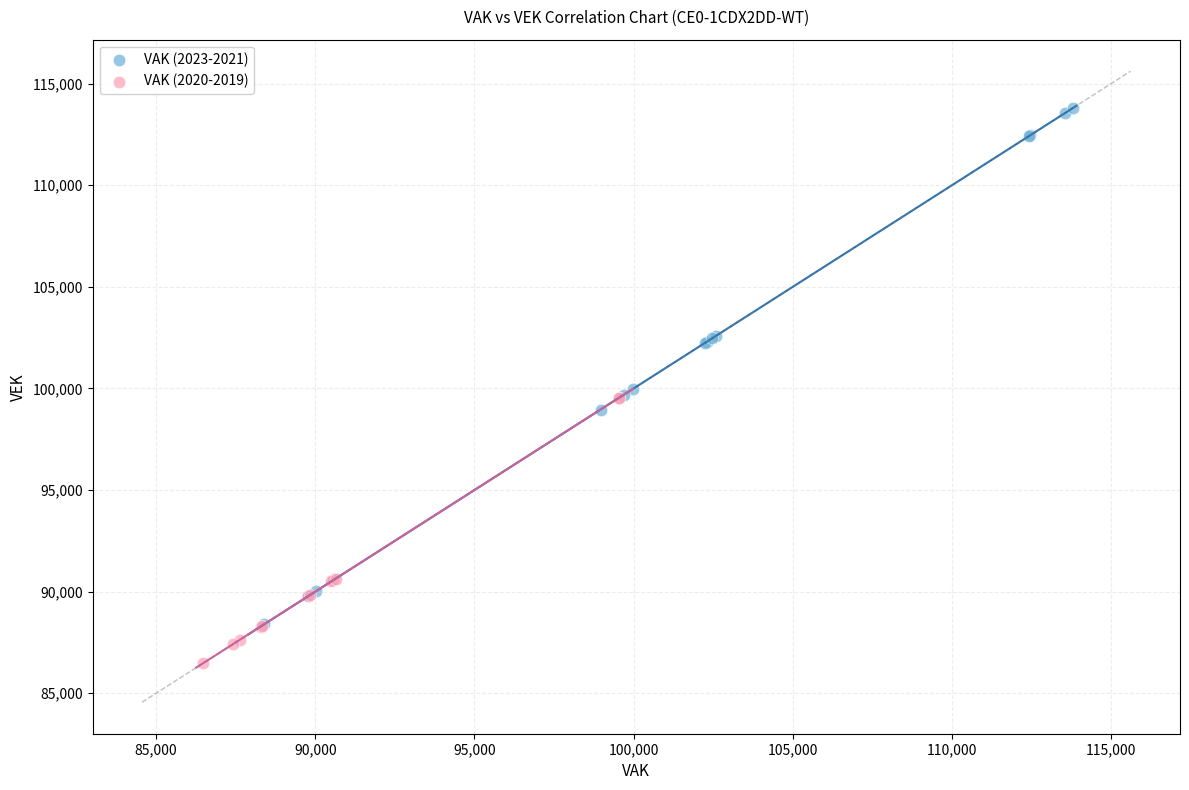

Which series has the largest Y range (max minus min)?

VAK (2023-2021)